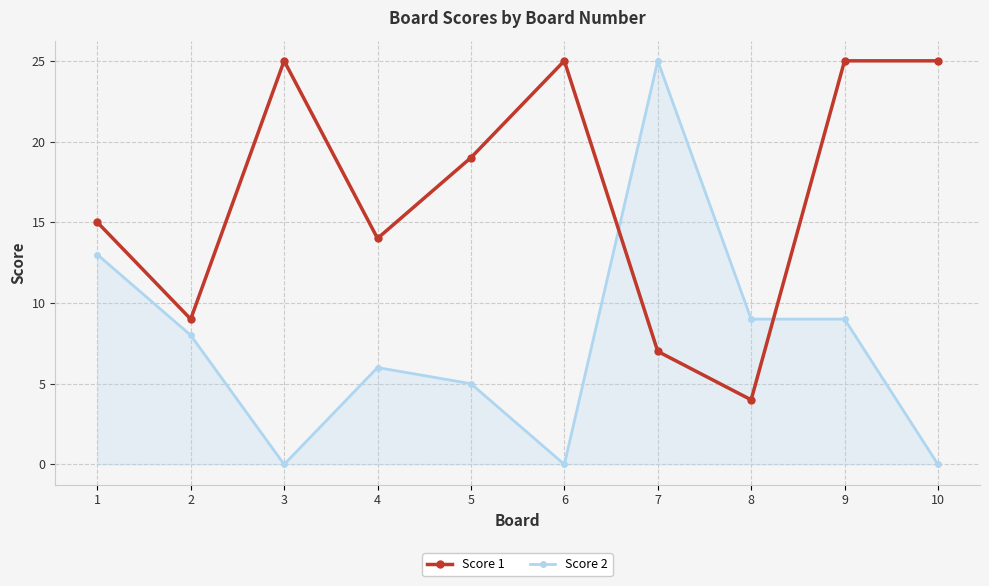

What is the difference between the second highest and minimum values in the Score 1 series?

21